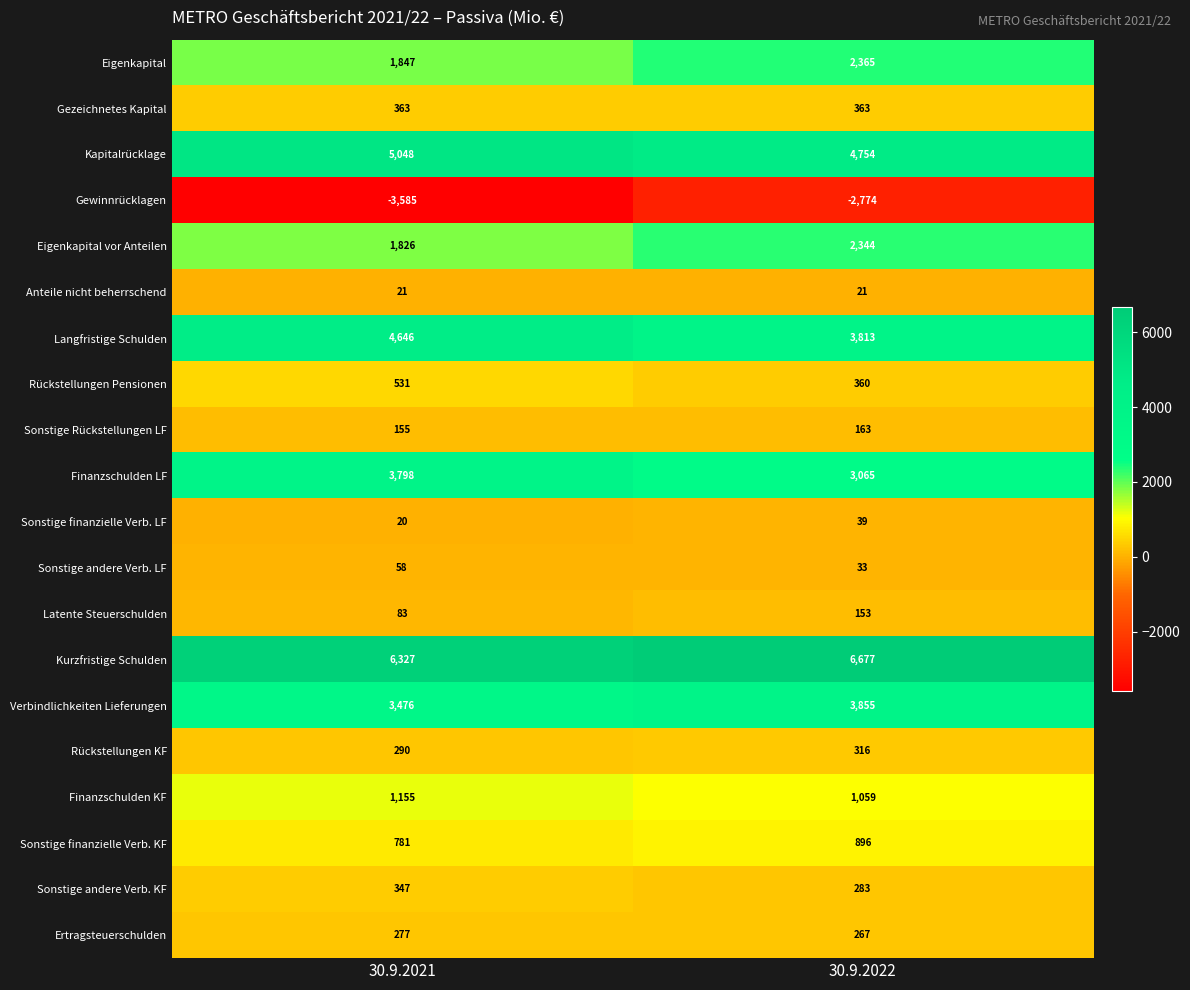

At 30.9.2022, list the series in order from smallest to largest.

Gewinnrücklagen, Anteile nicht beherrschend, Sonstige andere Verb. LF, Sonstige finanzielle Verb. LF, Latente Steuerschulden, Sonstige Rückstellungen LF, Ertragsteuerschulden, Sonstige andere Verb. KF, Rückstellungen KF, Rückstellungen Pensionen, Gezeichnetes Kapital, Sonstige finanzielle Verb. KF, Finanzschulden KF, Eigenkapital vor Anteilen, Eigenkapital, Finanzschulden LF, Langfristige Schulden, Verbindlichkeiten Lieferungen, Kapitalrücklage, Kurzfristige Schulden